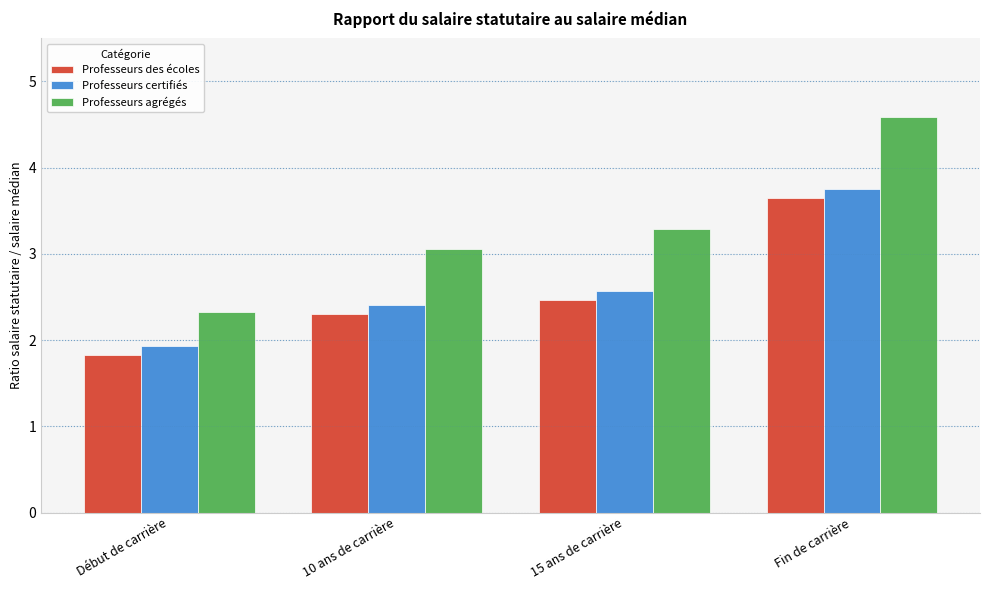

Between 10 ans de carrière and Fin de carrière, which series saw the biggest shift?

Professeurs agrégés